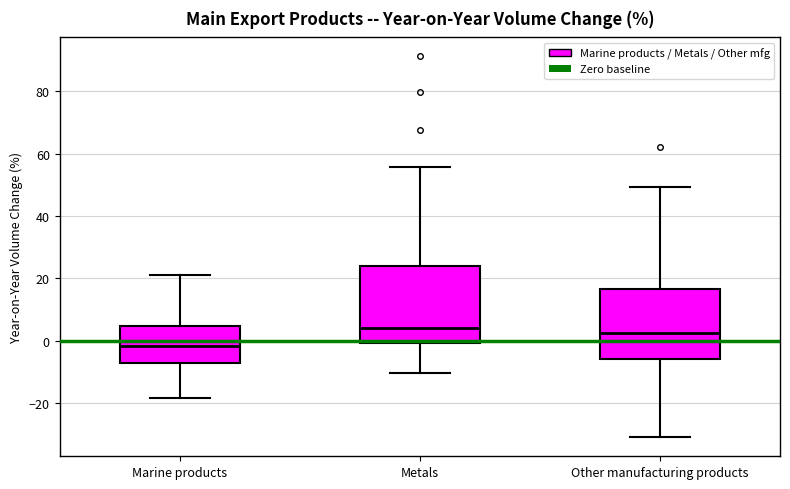

Where does the upper whisker of the box for Marine products end on the y-axis? The values are not printed on the chart, so give them approximately, as read against the axis.

22